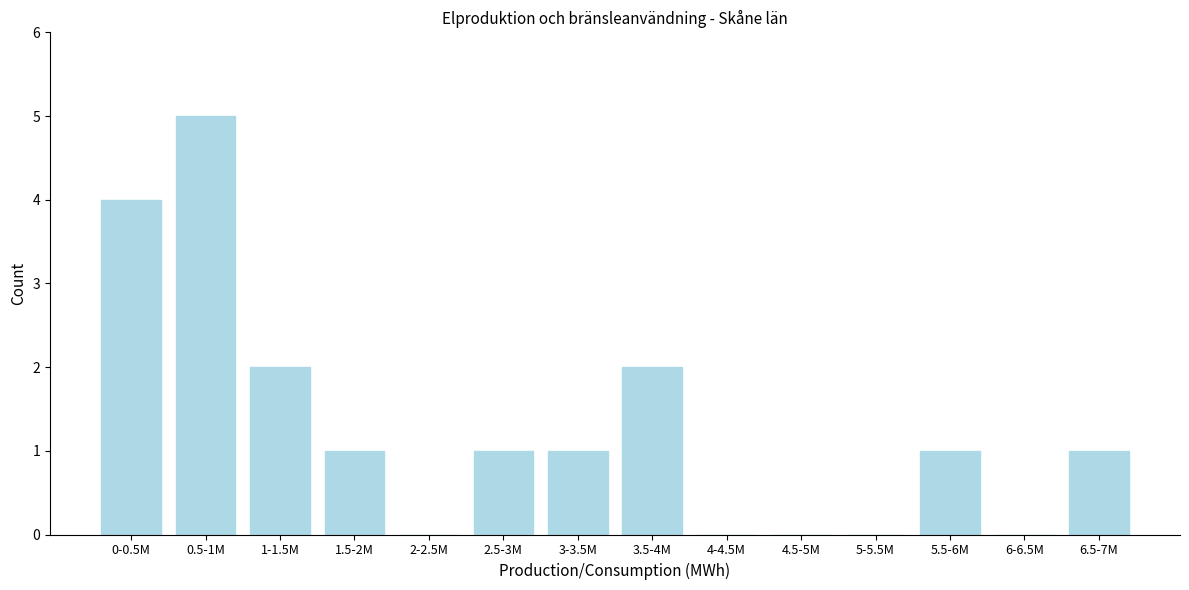

Reading left to right, transcribe all the data shown in this chart.

0-0.5M=4	0.5-1M=5	1-1.5M=2	1.5-2M=1	2-2.5M=0	2.5-3M=1	3-3.5M=1	3.5-4M=2	4-4.5M=0	4.5-5M=0	5-5.5M=0	5.5-6M=1	6-6.5M=0	6.5-7M=1